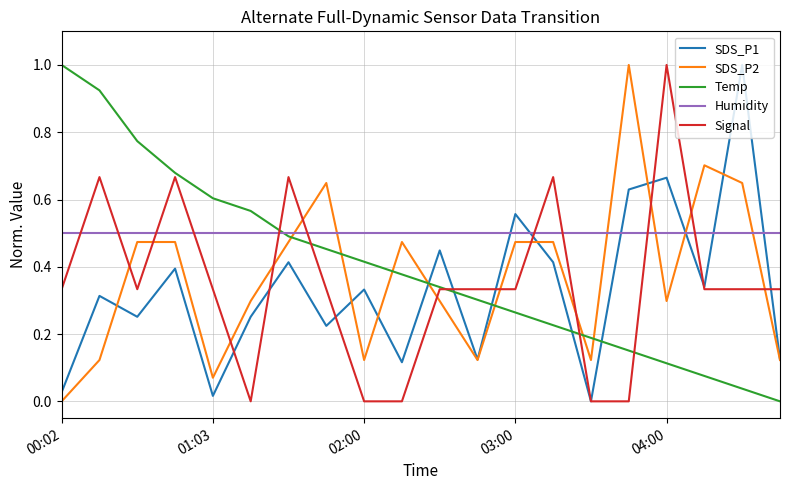

Which series ends up on top after the final intersection of SDS_P2 and Temp?

SDS_P2